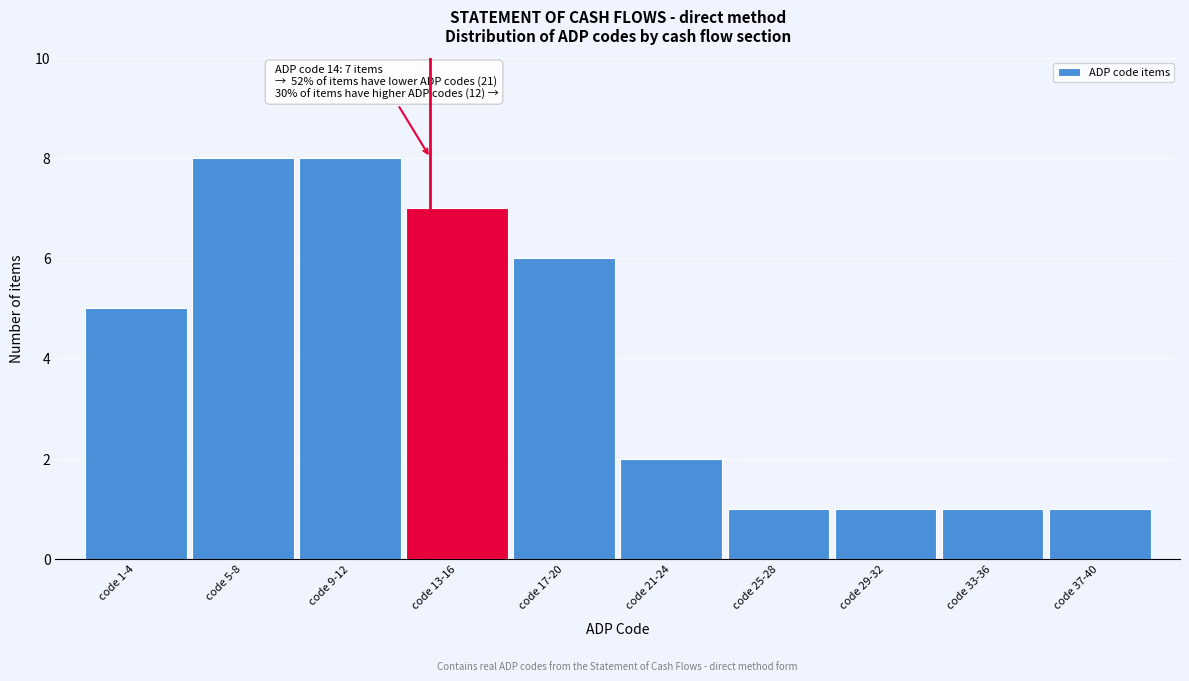

Reading left to right, what are all the values shown in this chart?

code 1-4=5	code 5-8=8	code 9-12=8	code 13-16=7	code 17-20=6	code 21-24=2	code 25-28=1	code 29-32=1	code 33-36=1	code 37-40=1